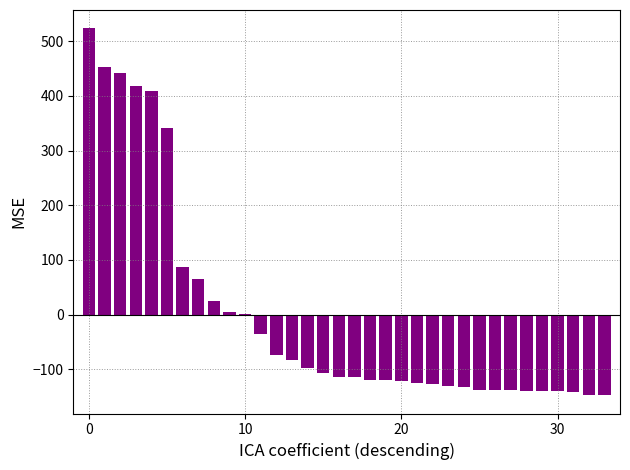

What is the greatest value displayed?

523.6